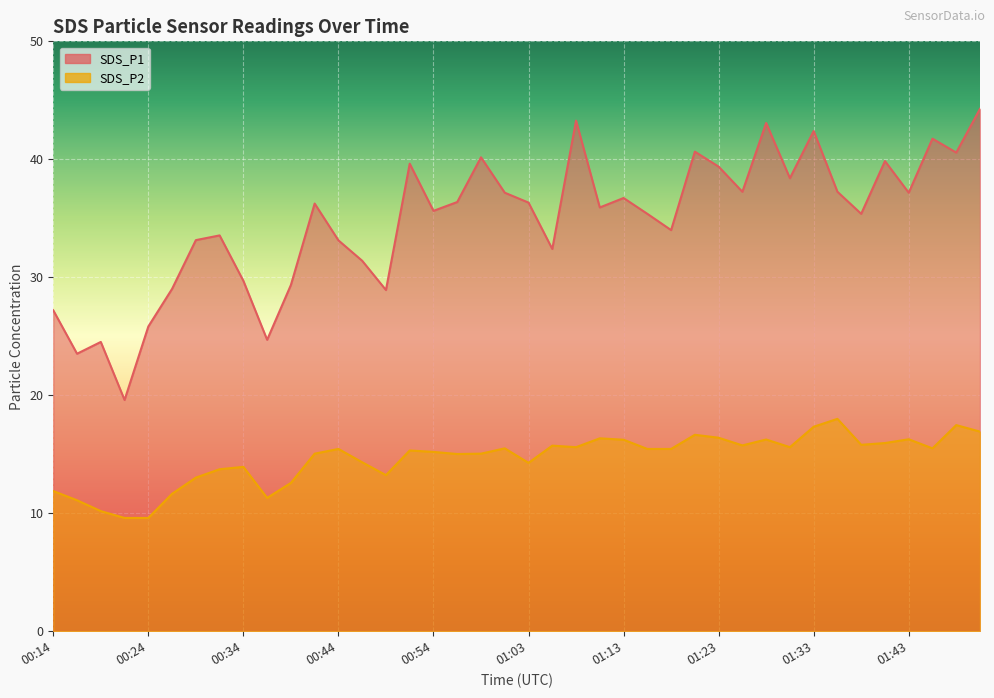

Reading left to right, transcribe all the data shown in this chart.

SDS_P1: 27.2	23.5	24.5	19.6	25.8	29.0	33.1	33.5	29.7	24.7	29.4	36.2	33.1	31.4	28.9	39.6	35.6	36.4	40.2	37.2	36.3	32.4	43.3	35.9	36.7	35.4	34.0	40.6	39.4	37.2	43.1	38.4	42.4	37.2	35.4	39.9	37.2	41.8	40.6	44.3
SDS_P2: 11.9	11.1	10.2	9.6	9.6	11.7	13.0	13.7	13.9	11.3	12.6	15.1	15.4	14.3	13.2	15.3	15.2	15.0	15.1	15.5	14.3	15.7	15.6	16.4	16.2	15.4	15.4	16.6	16.4	15.8	16.2	15.6	17.3	18.0	15.8	15.9	16.3	15.5	17.5	16.9